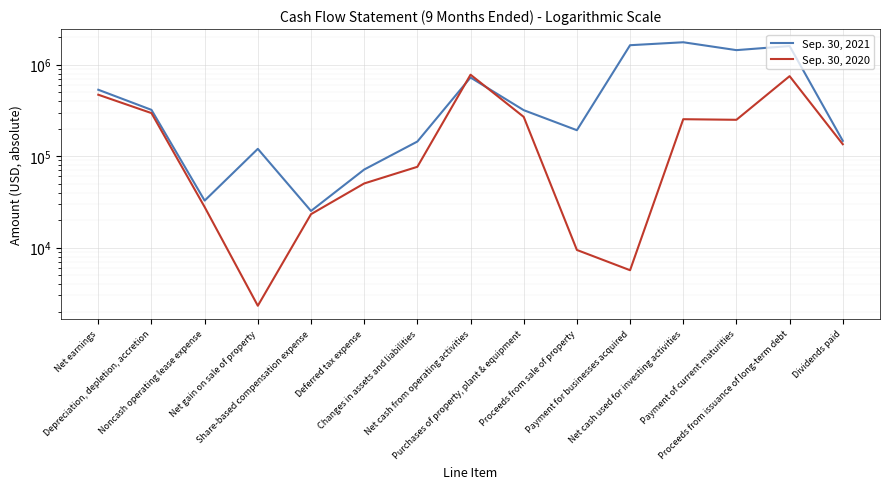

Between which two adjacent categories do Sep. 30, 2020 and Sep. 30, 2021 first intersect?

Changes in assets and liabilities and Net cash from operating activities